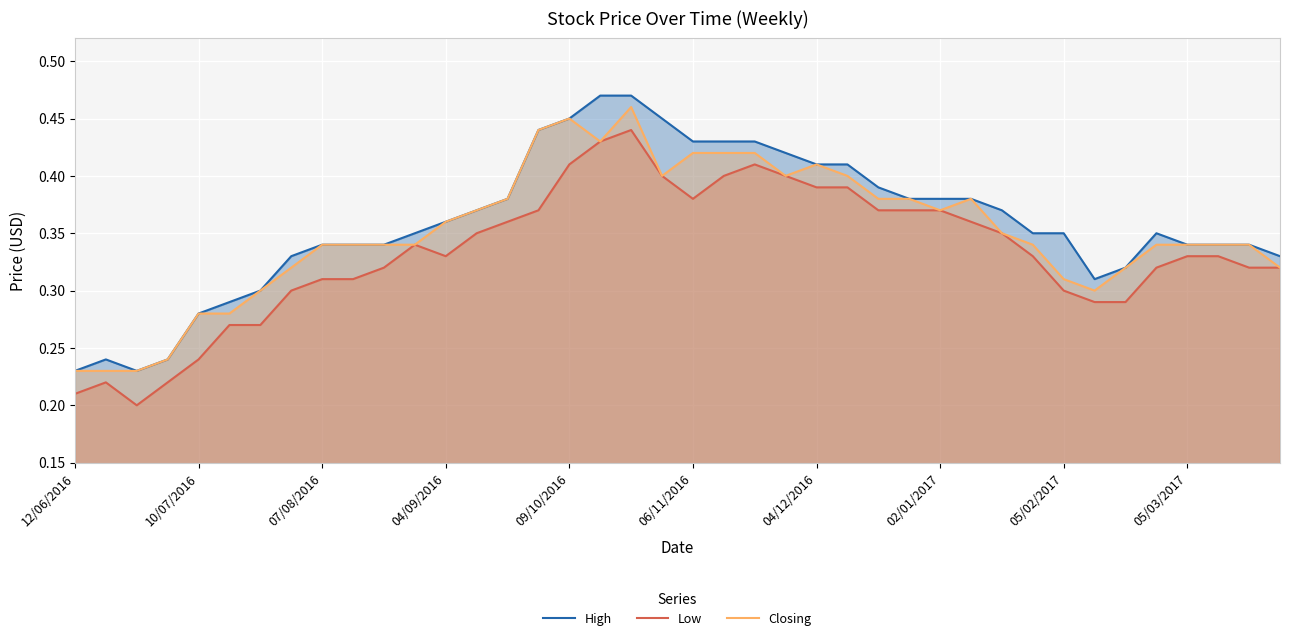

True or false: Low and High cross at least once.

False